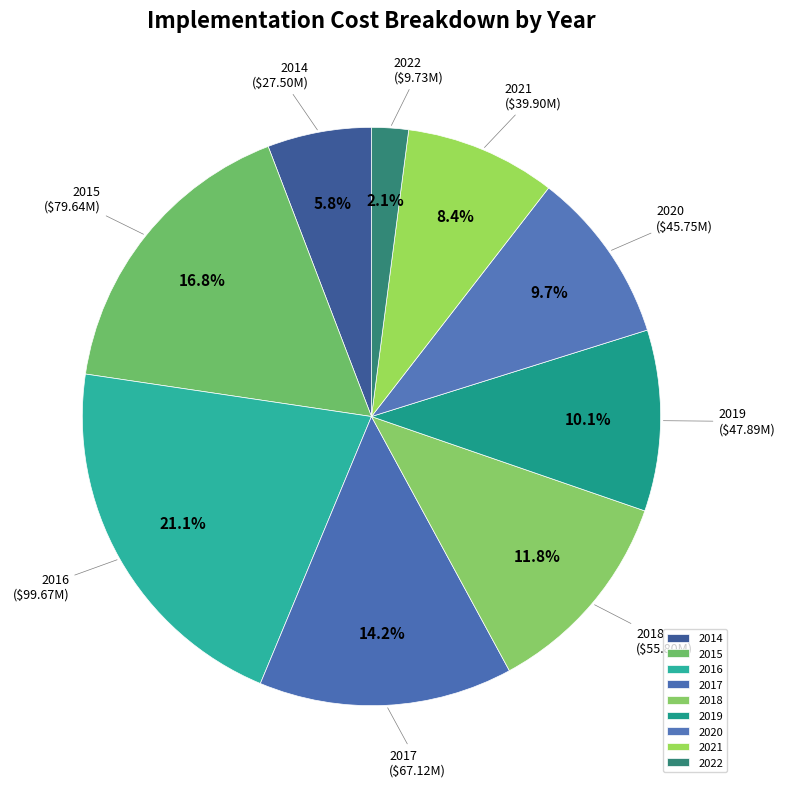

Is it true that 2014 is 1% of the pie?

False